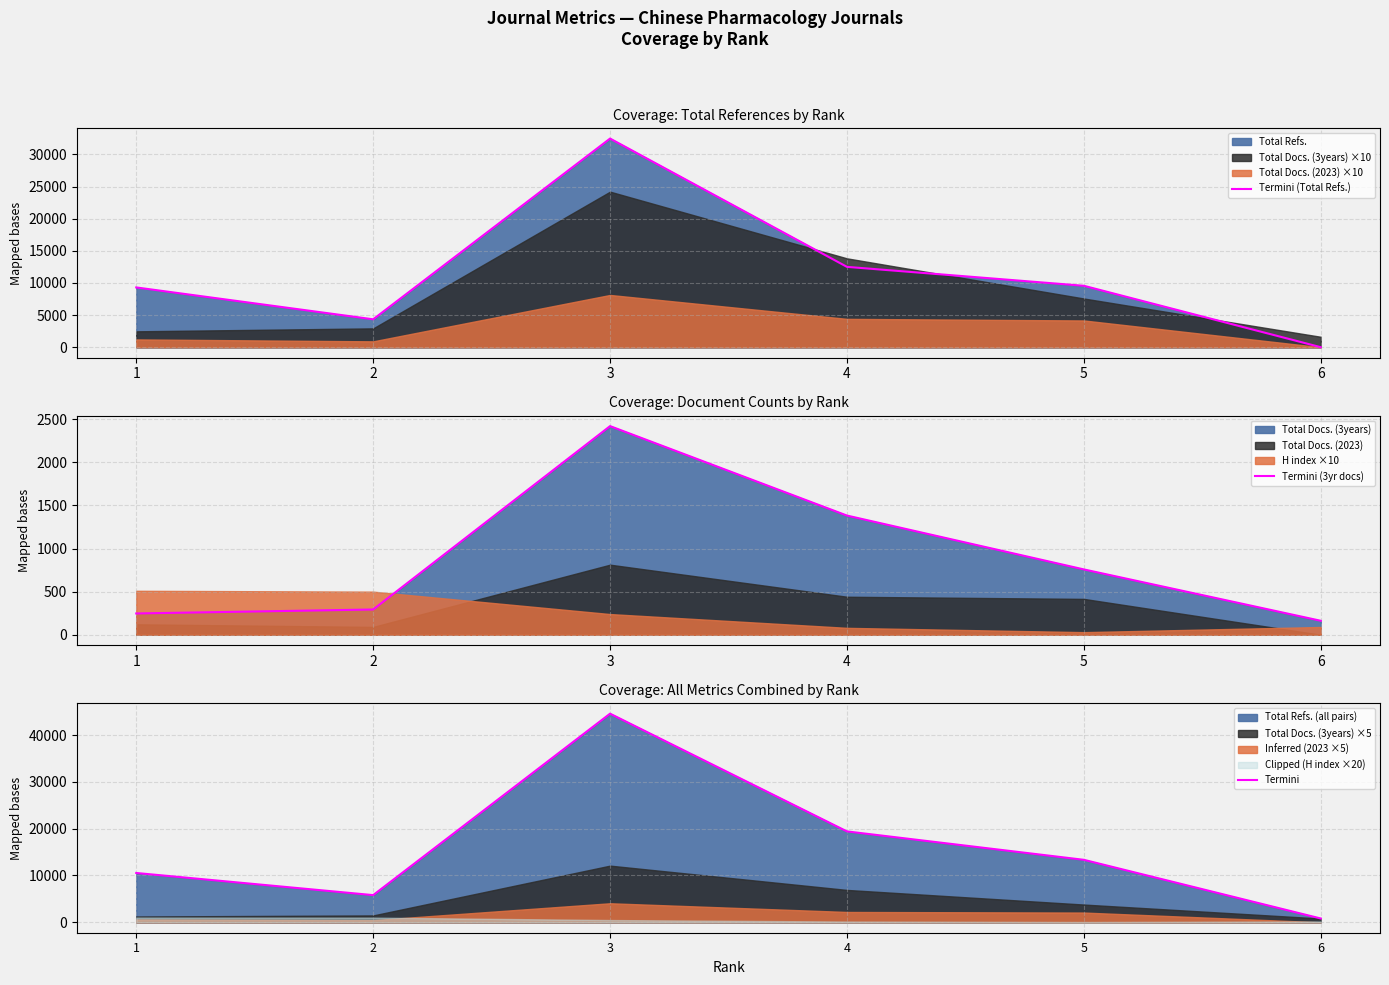

How many interior local valleys does the Termini series have?

1